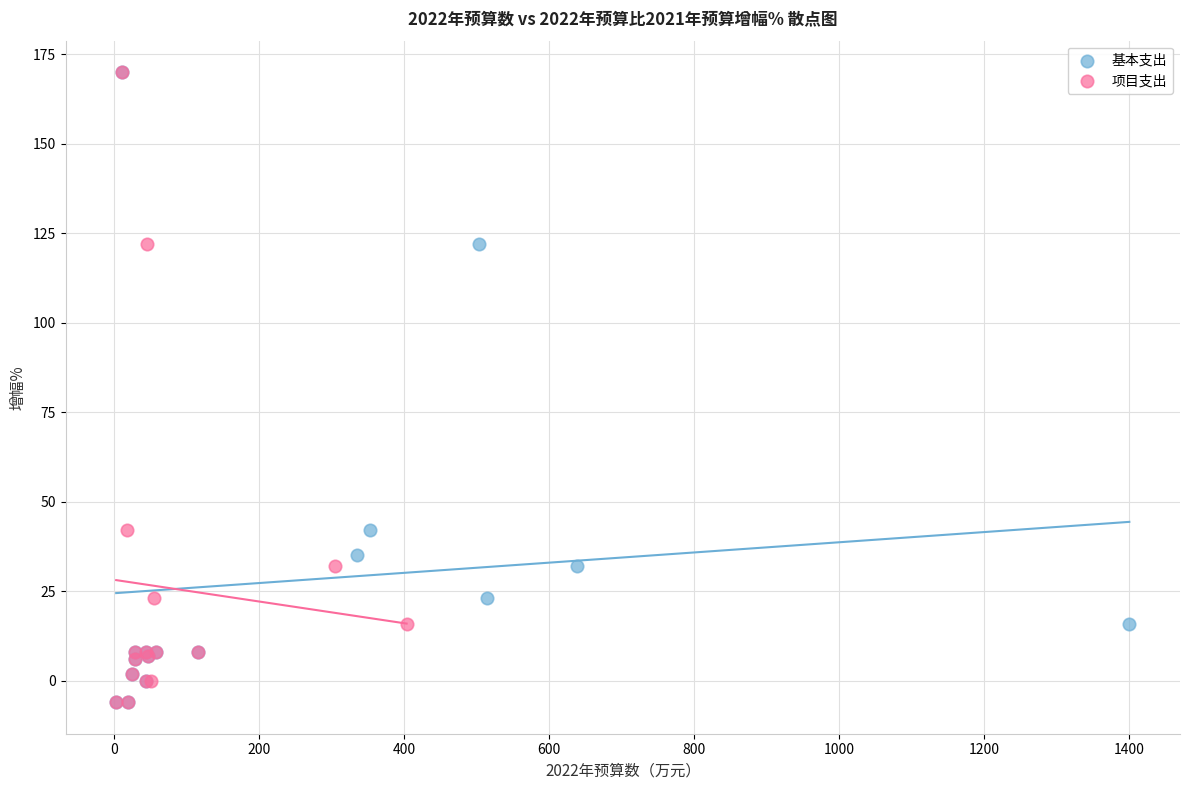

What are all the series names shown in the legend?

基本支出, 项目支出